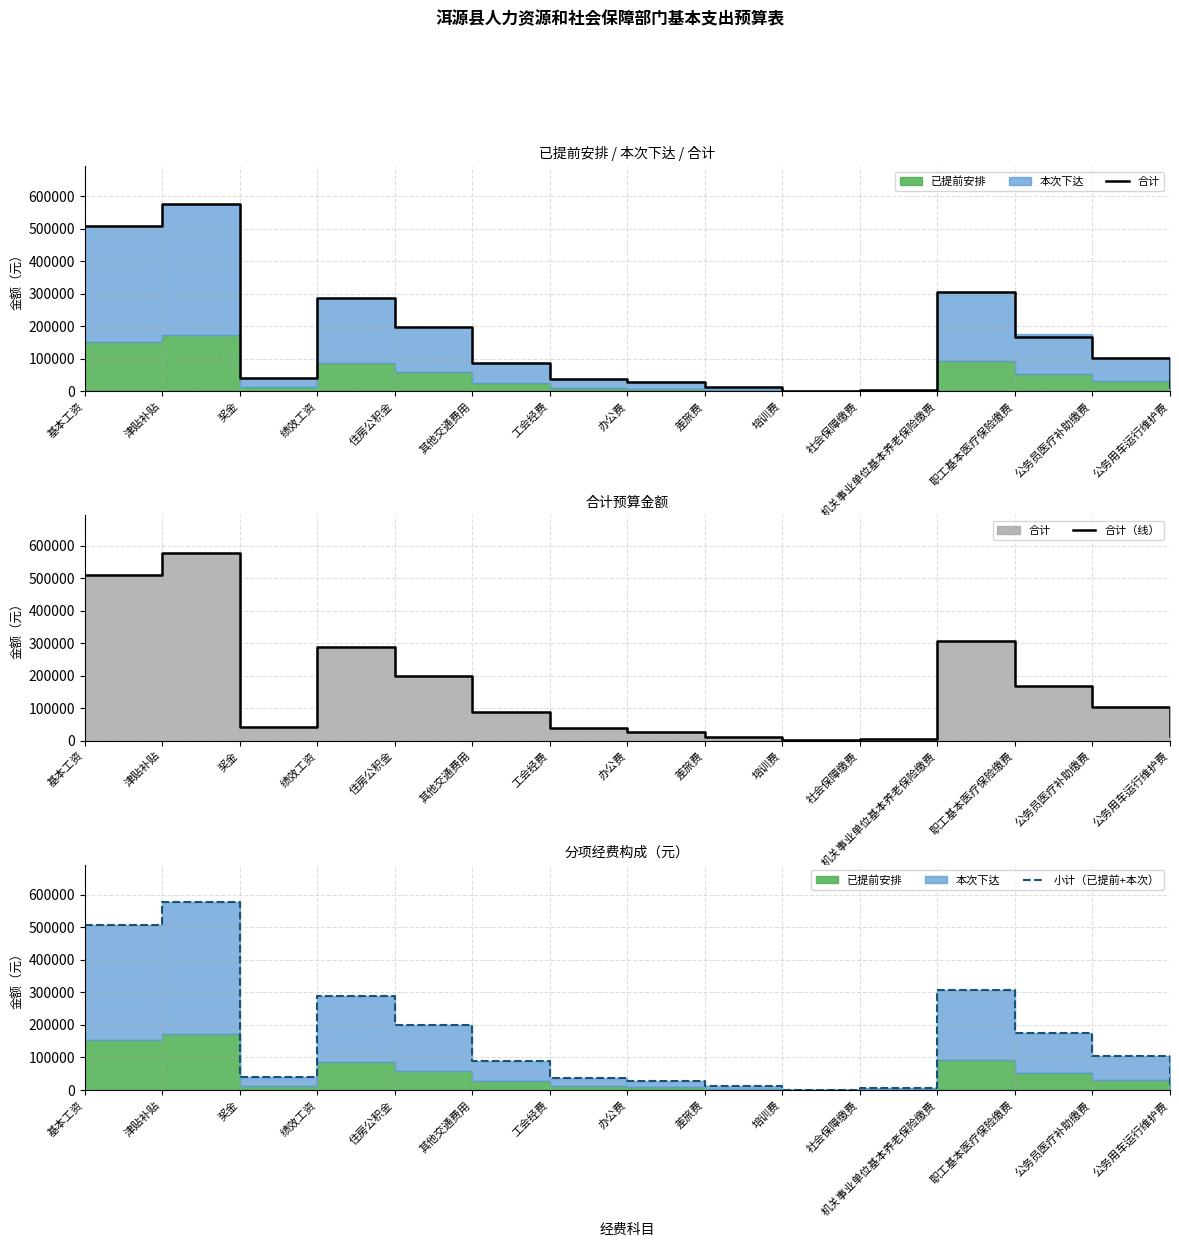

What is the sum of the 合计（线） values at 工会经费 and 绩效工资?

325533.3